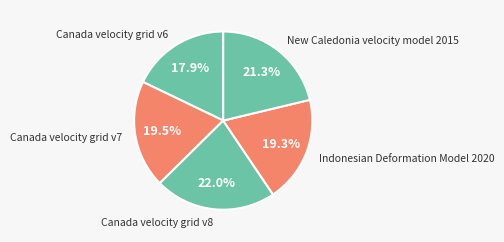

To the nearest percent, what percentage of the pie is New Caledonia velocity model 2015?

21%